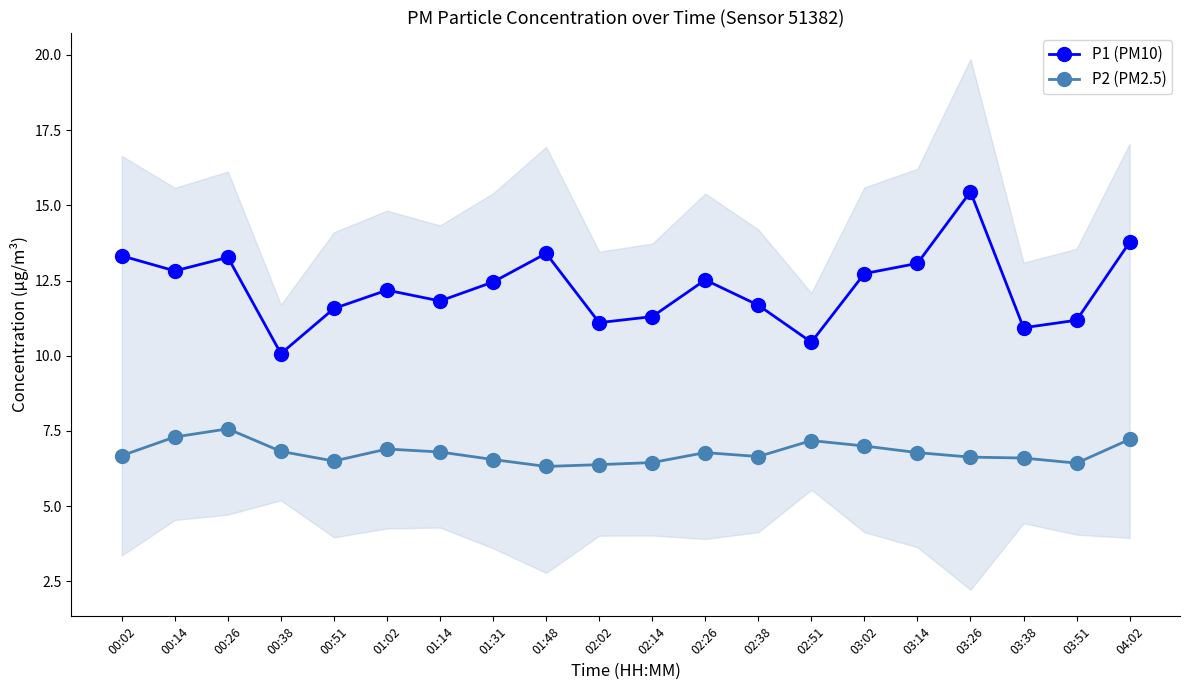

Which category has the lowest value in the P1 (PM10) series?

00:38